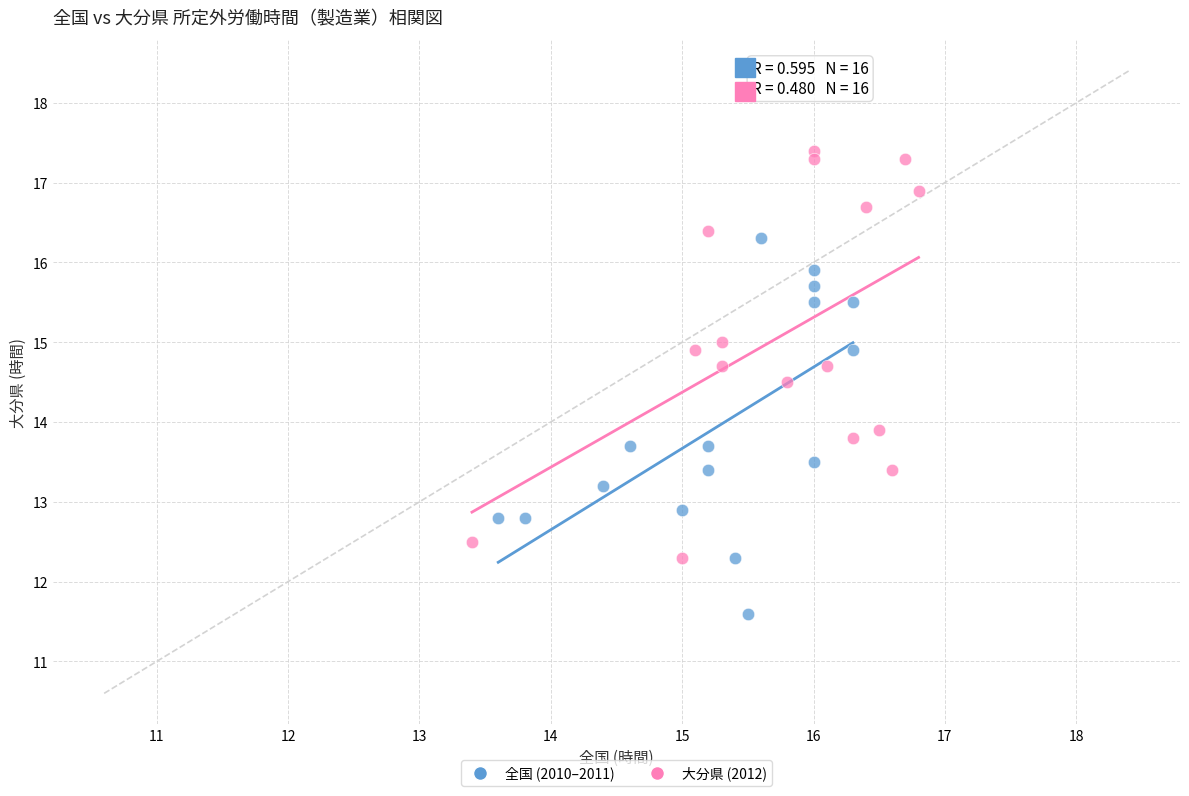

Which series has the widest spread of Y values?

大分県 (2012)